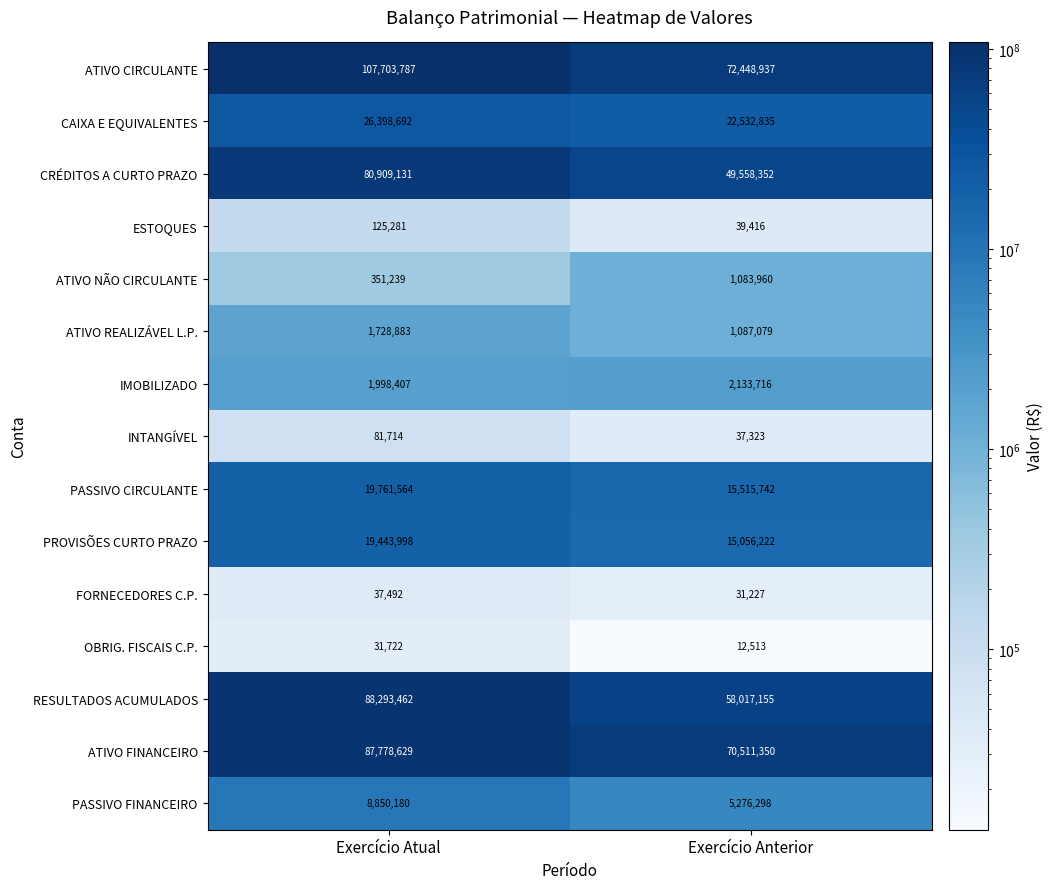

The ATIVO CIRCULANTE series shows 107703787 at Exercício Atual. True or false?

True